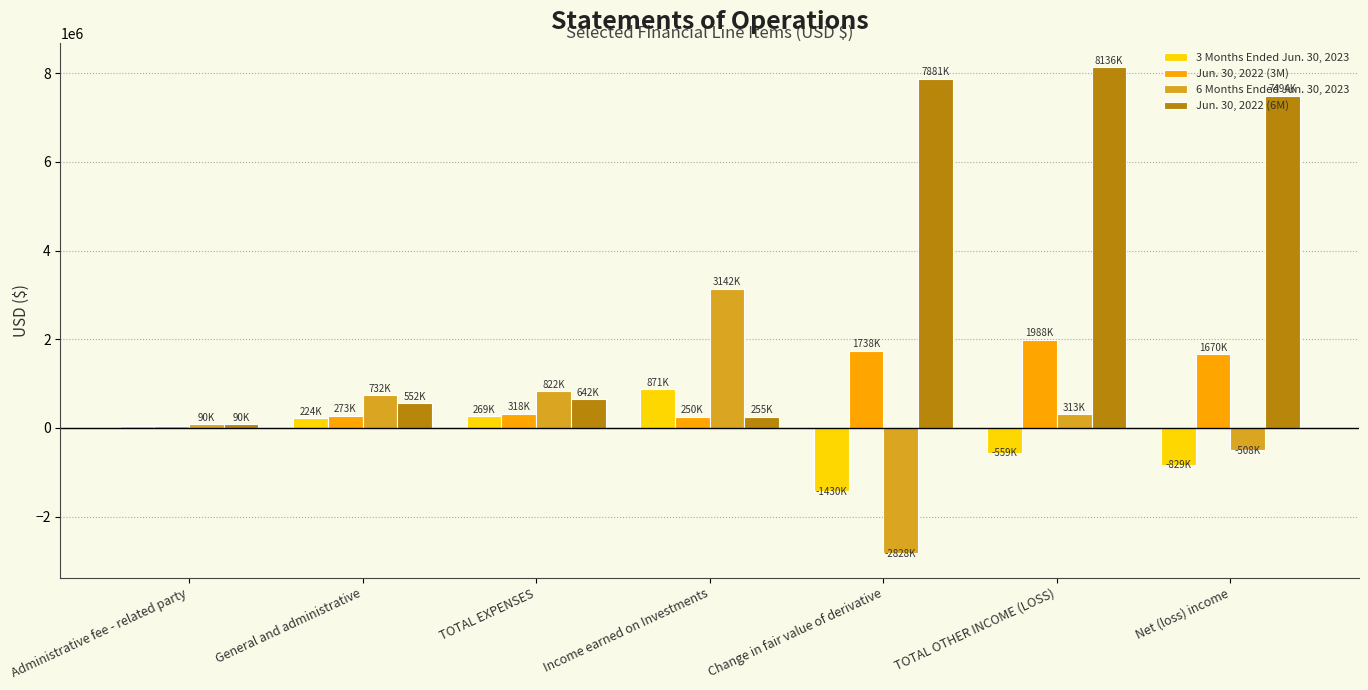

Between TOTAL OTHER INCOME (LOSS) and Net (loss) income, which series saw the biggest shift?

6 Months Ended Jun. 30, 2023